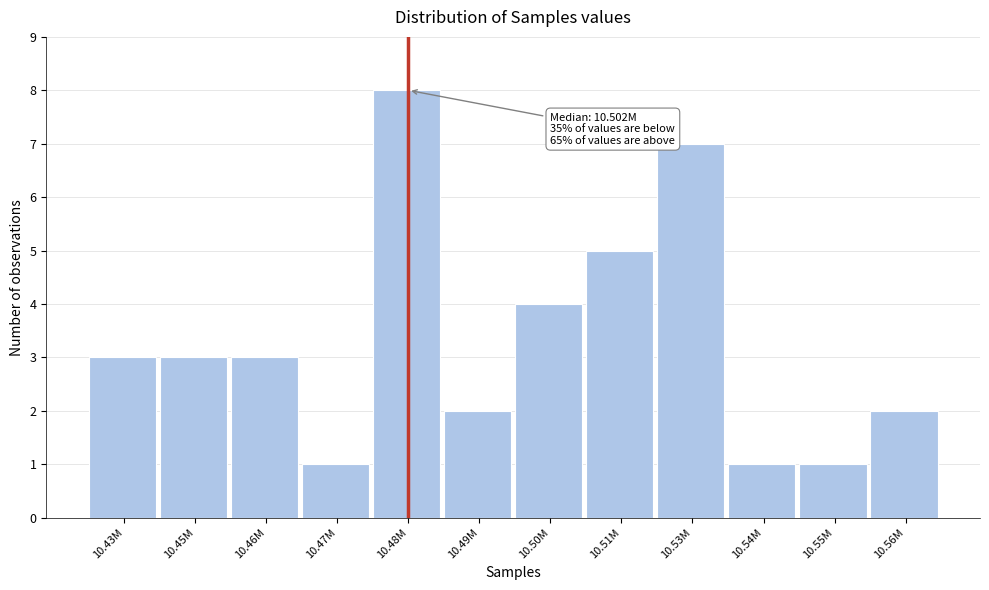

Reading left to right, transcribe all the data shown in this chart.

10.43M=3	10.45M=3	10.46M=3	10.47M=1	10.48M=8	10.49M=2	10.50M=4	10.51M=5	10.53M=7	10.54M=1	10.55M=1	10.56M=2